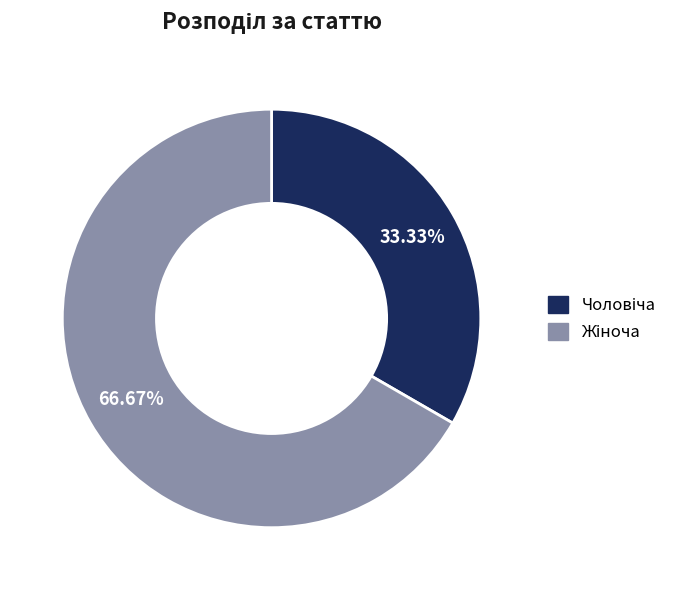

Does any single category account for the majority?

Yes